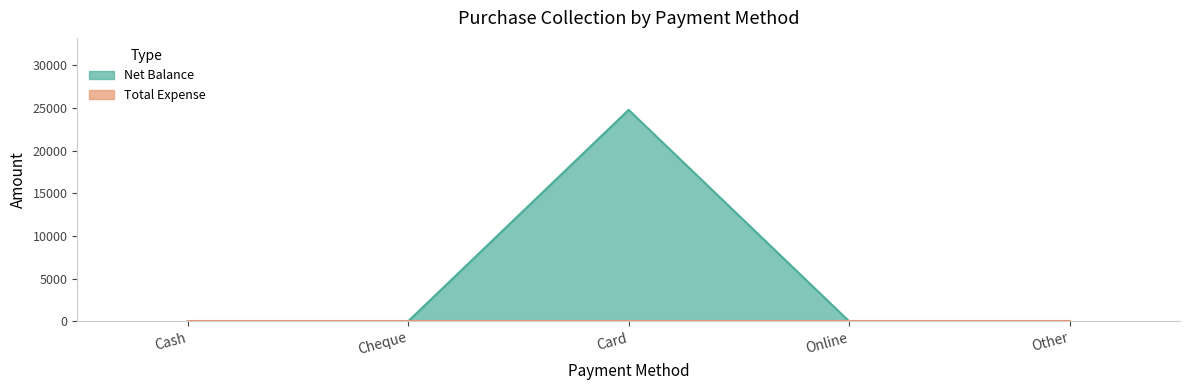

Which label corresponds to the largest value in the chart?

Card